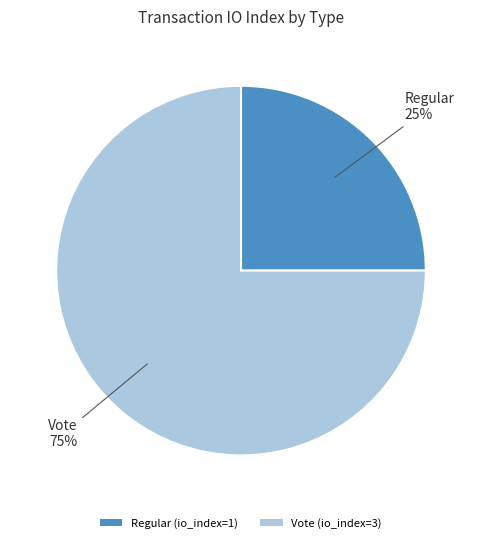

Which category accounts for the majority?

Vote